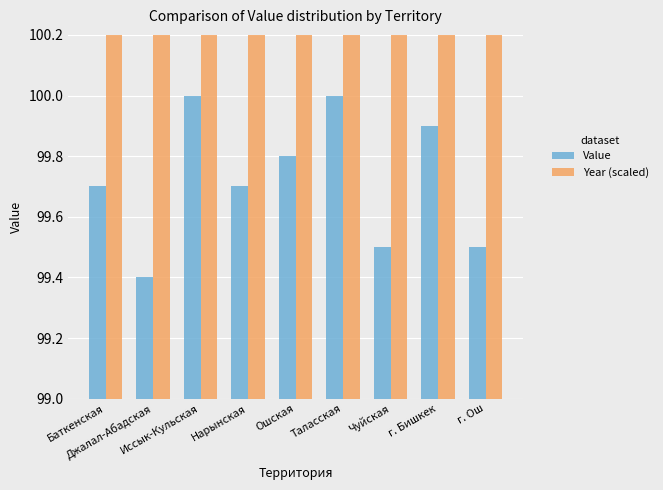

What is the total value across all series at г. Бишкек?

2117.9